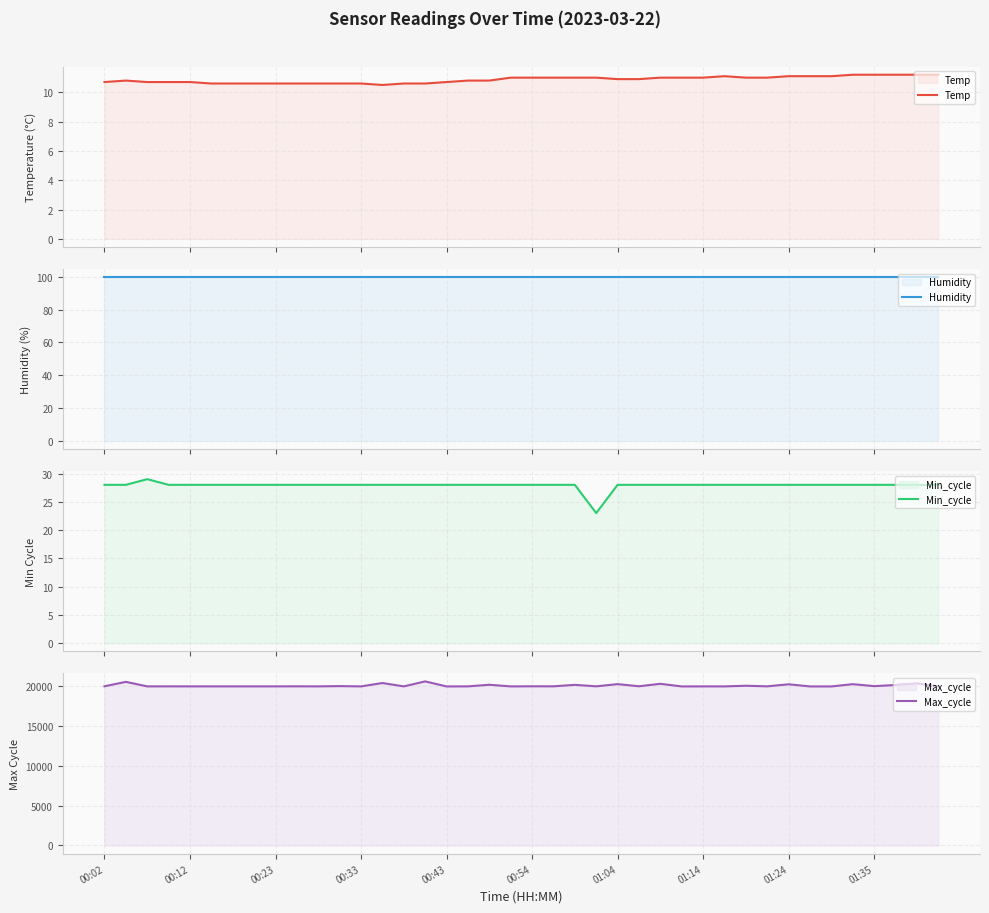

Count the Temp values in the range 10 to 11.

31